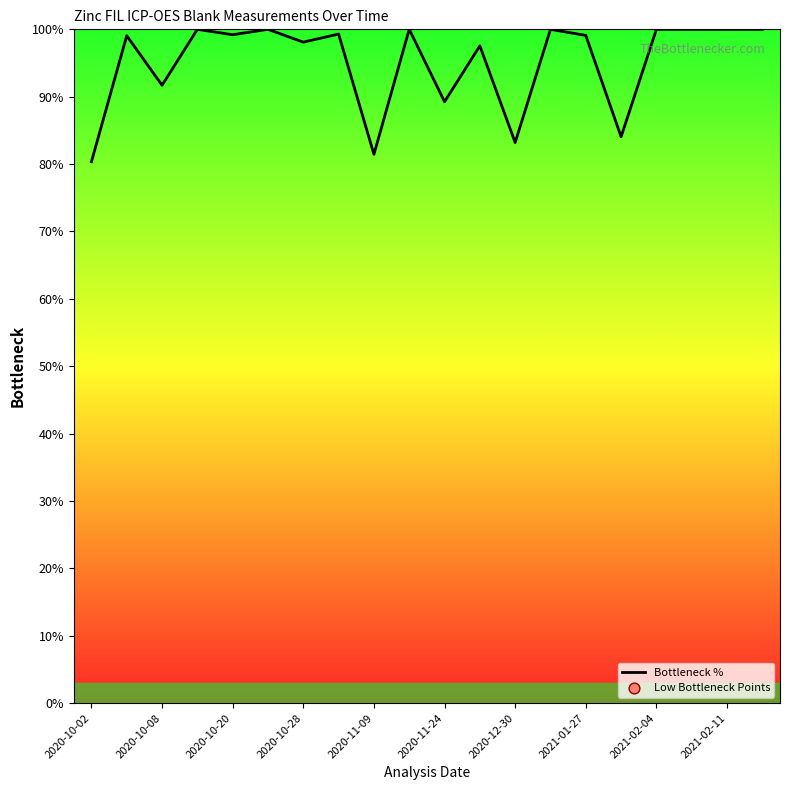

What is the greatest value displayed?

100.0